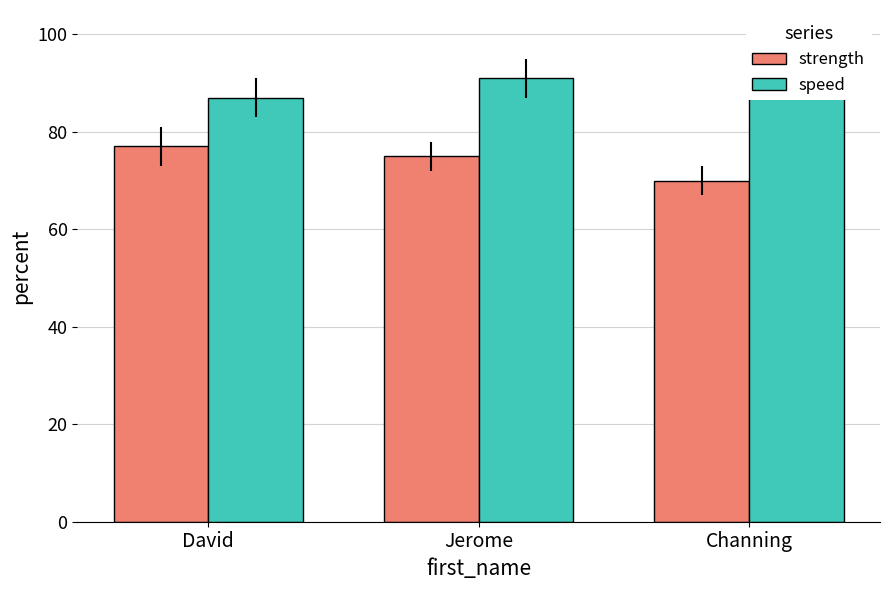

Reading left to right, extract all data points from this chart.

strength: David=77	Jerome=75	Channing=70
speed: David=87	Jerome=91	Channing=94